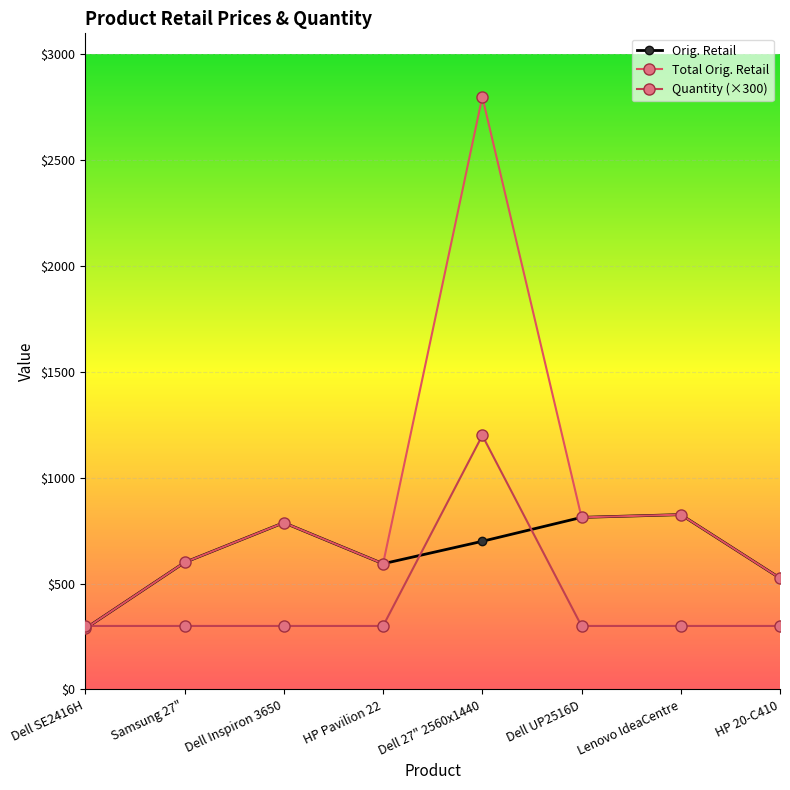

Rank the series at Dell Inspiron 3650 from lowest to highest value.

Quantity, Orig. Retail, Total Orig. Retail